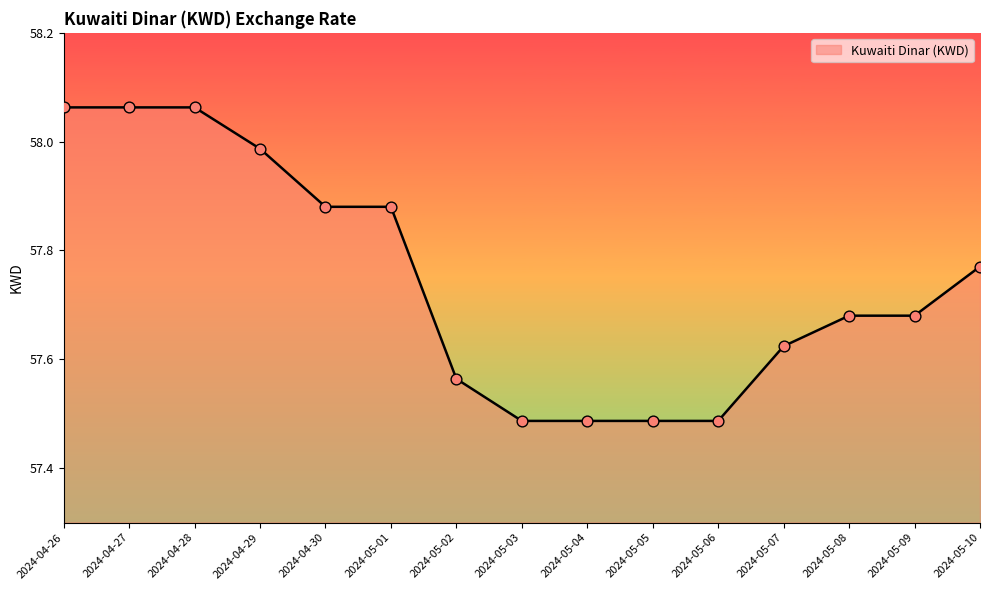

What is the change in value from 2024-05-04 to 2024-05-09?

+0.2